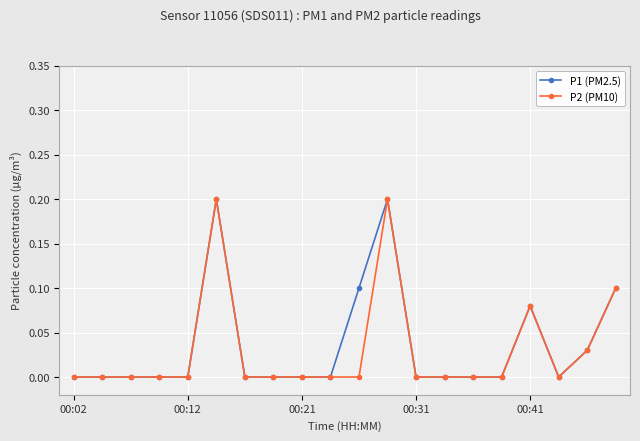

Which series has the largest total across all categories?

P1 (PM2.5)